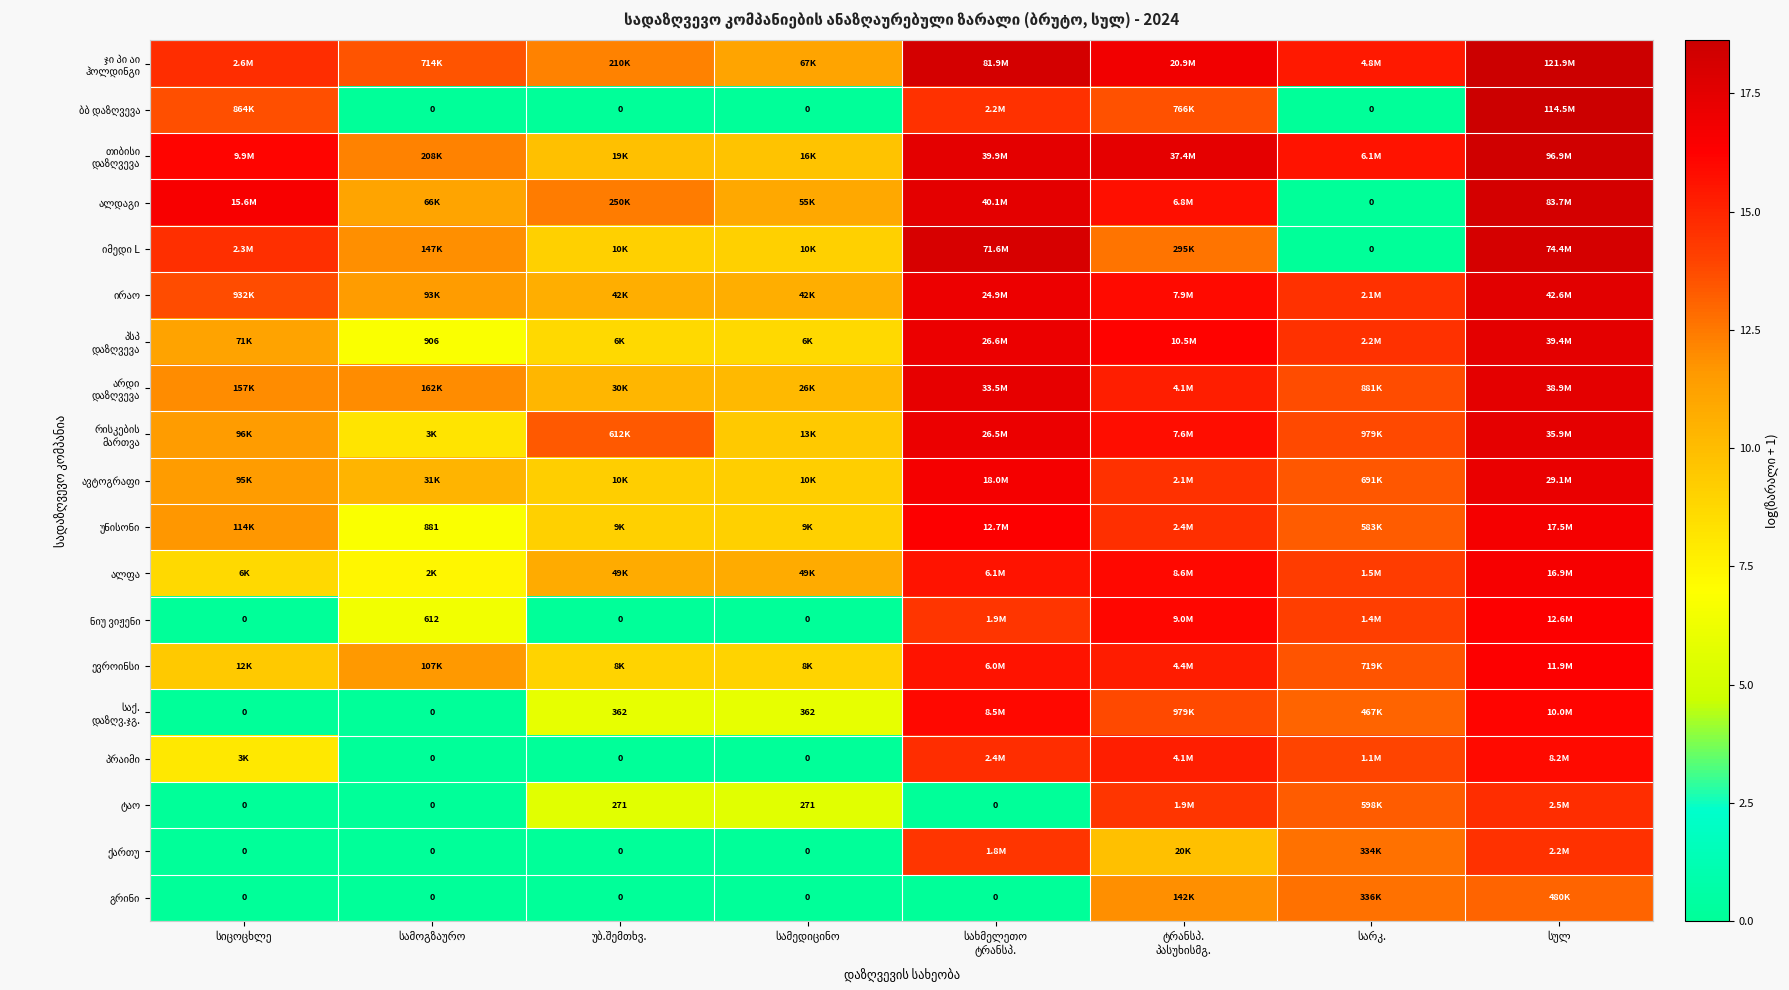

The ირაო series shows 5.2 at სულ. True or false?

False